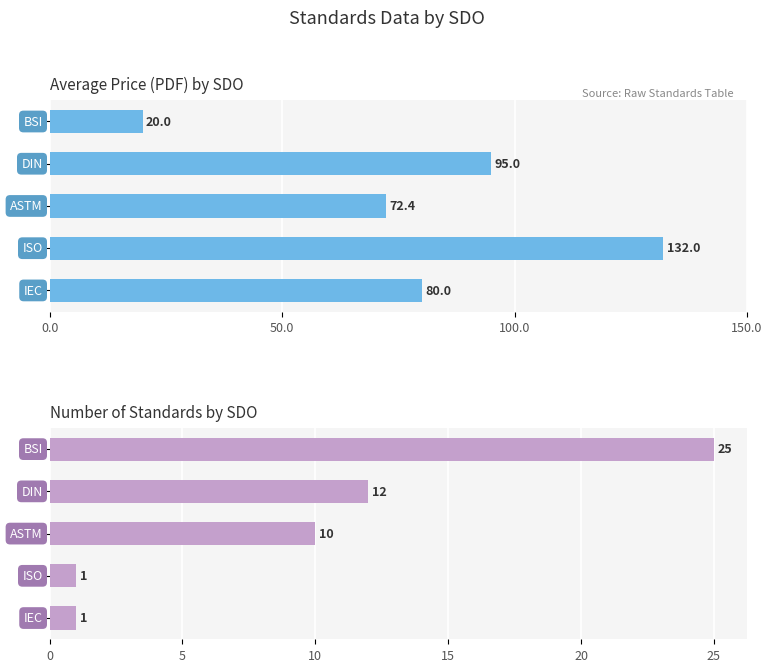

True or false: Count of Standards has a value of 3.2 at 100.0.

False